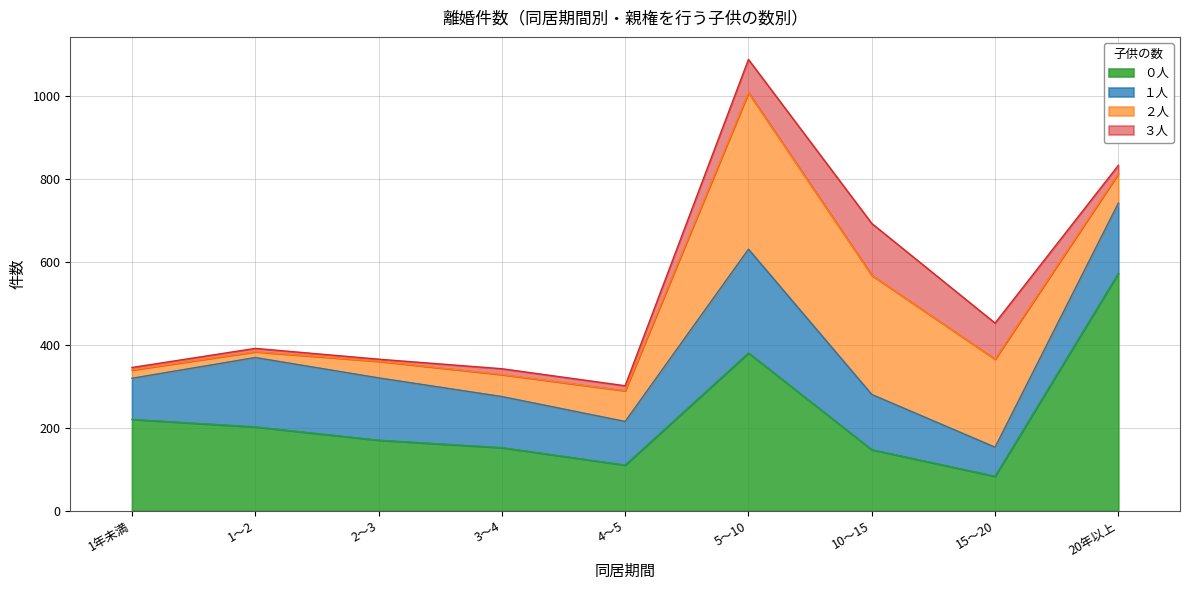

Which has a higher value, 10～15 or 4～5?

10～15